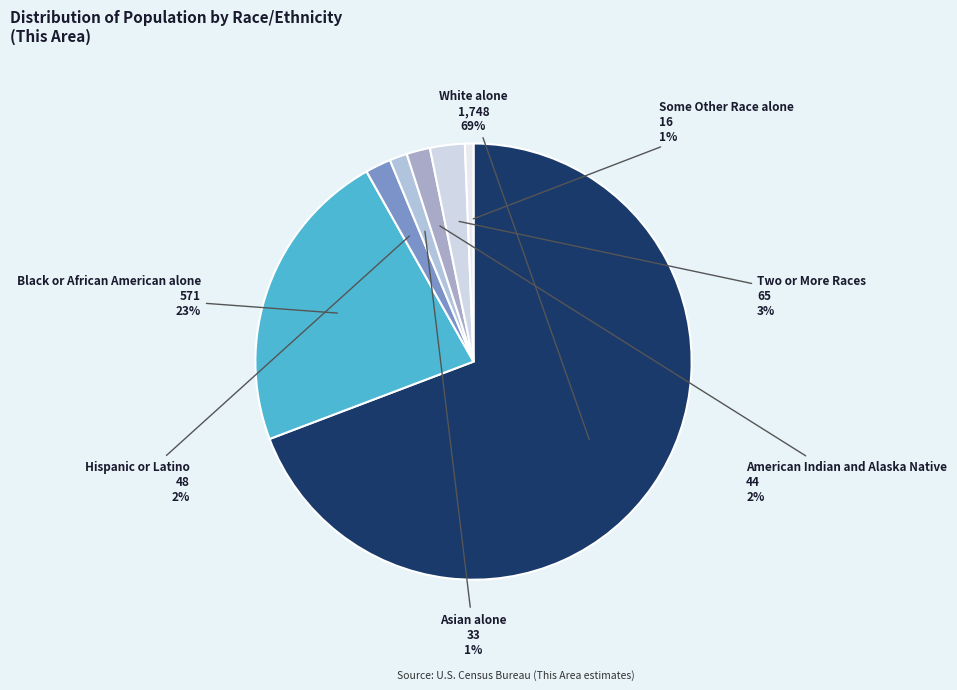

Does Some Other Race alone account for over 50% of the chart?

No